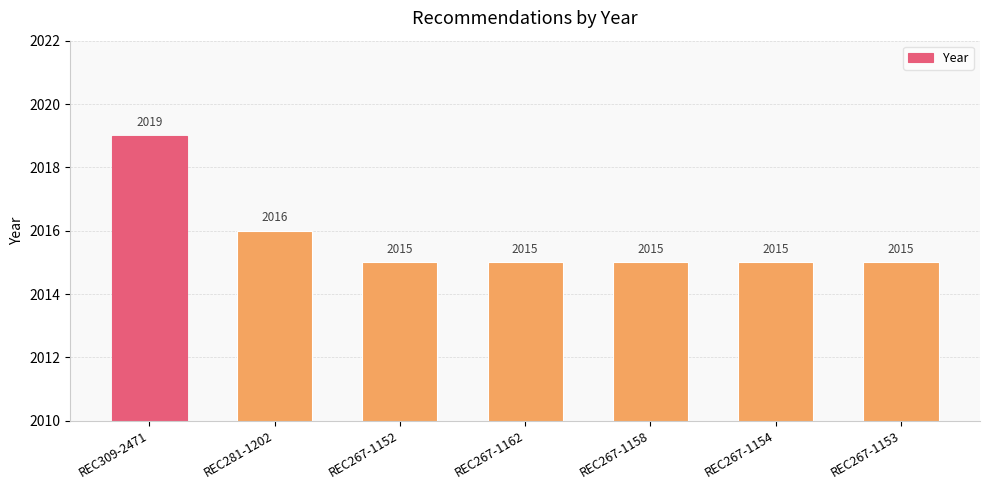

What is the approximate value at REC267-1162?

2015